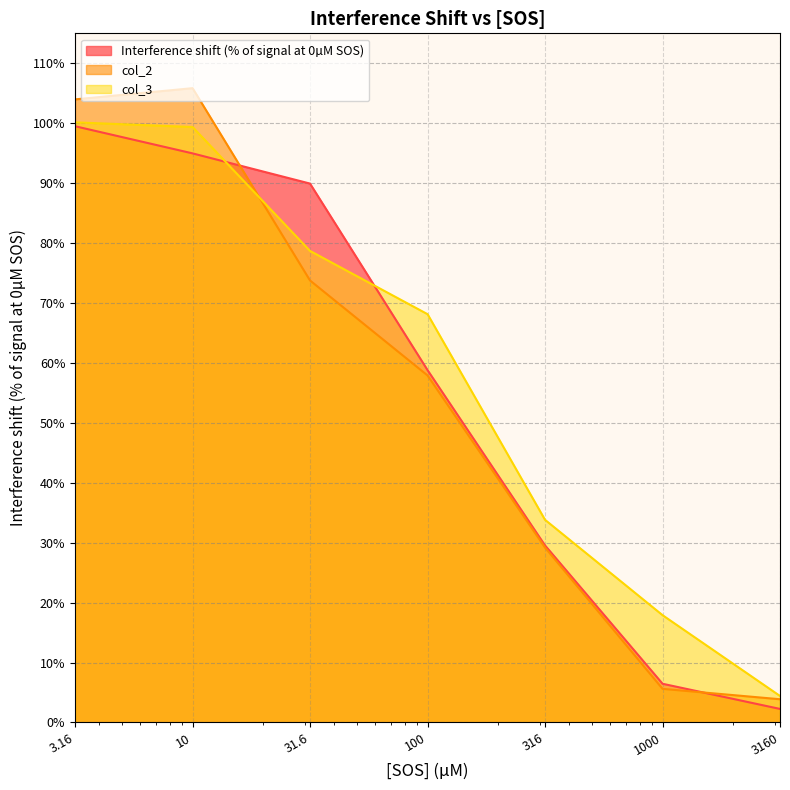

Which series has the widest spread of values?

col_2